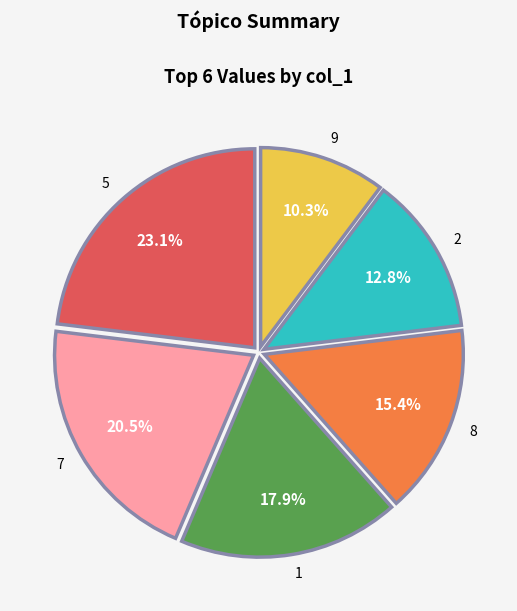

To the nearest percent, what is the difference between the largest and smallest slice percentages?

13%